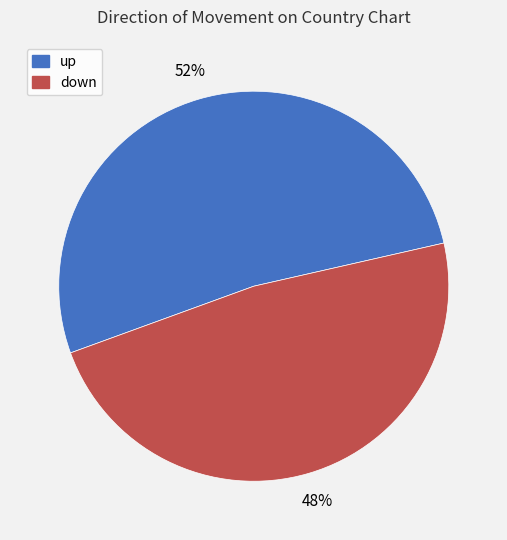

Is it true that down is 48% of the pie?

True